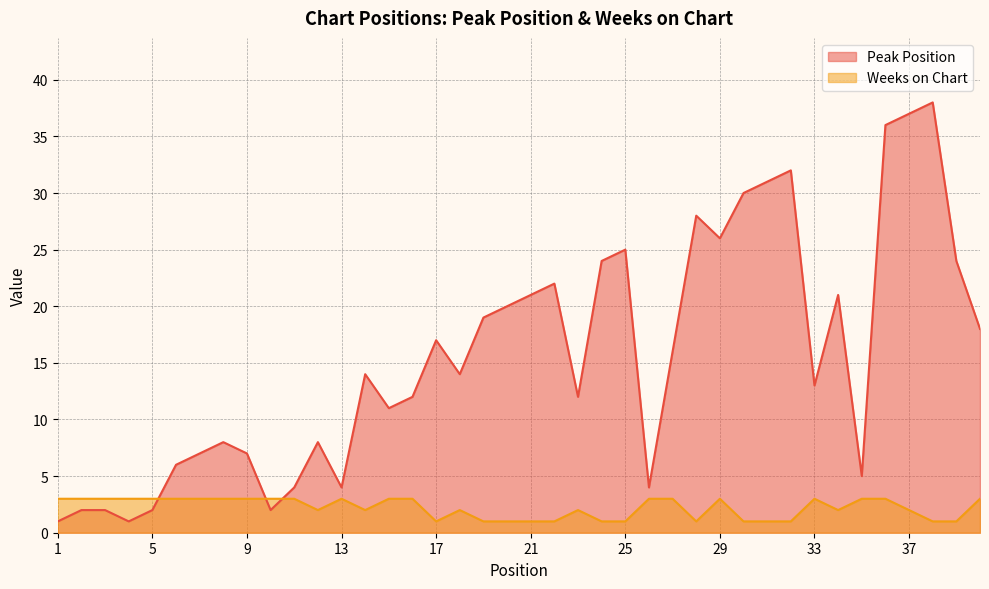

True or false: Weeks on Chart has a value of 4 at 27.

False